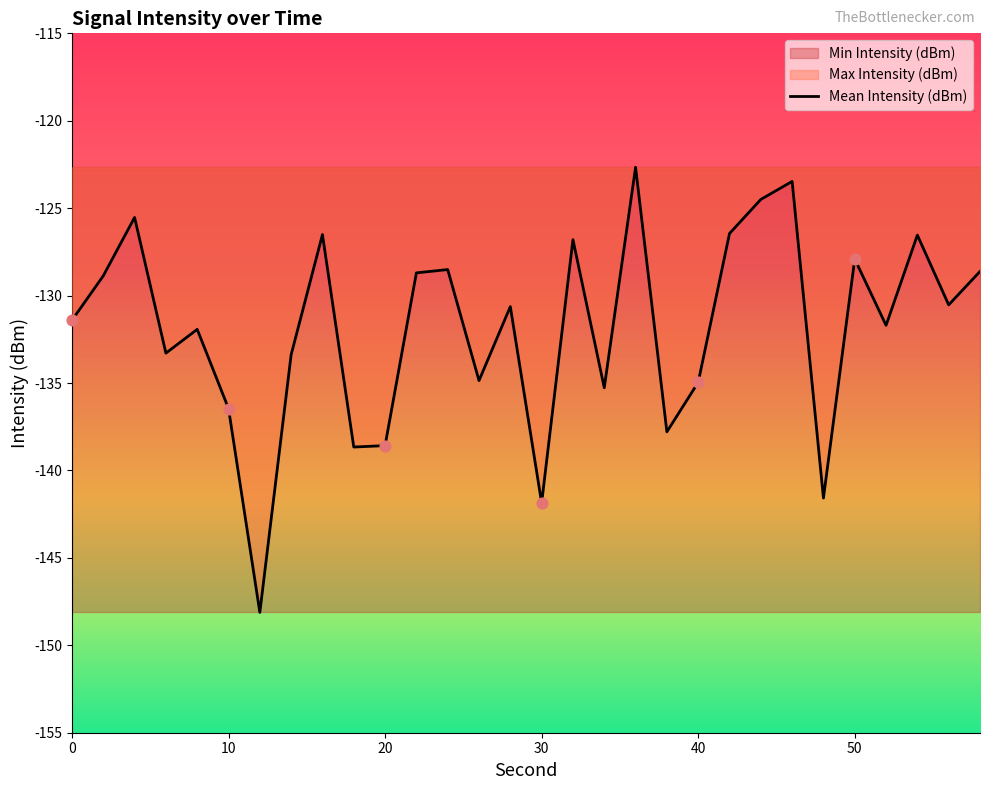

The value of Mean Intensity (dBm) at 10 is -136.5. True or false?

True